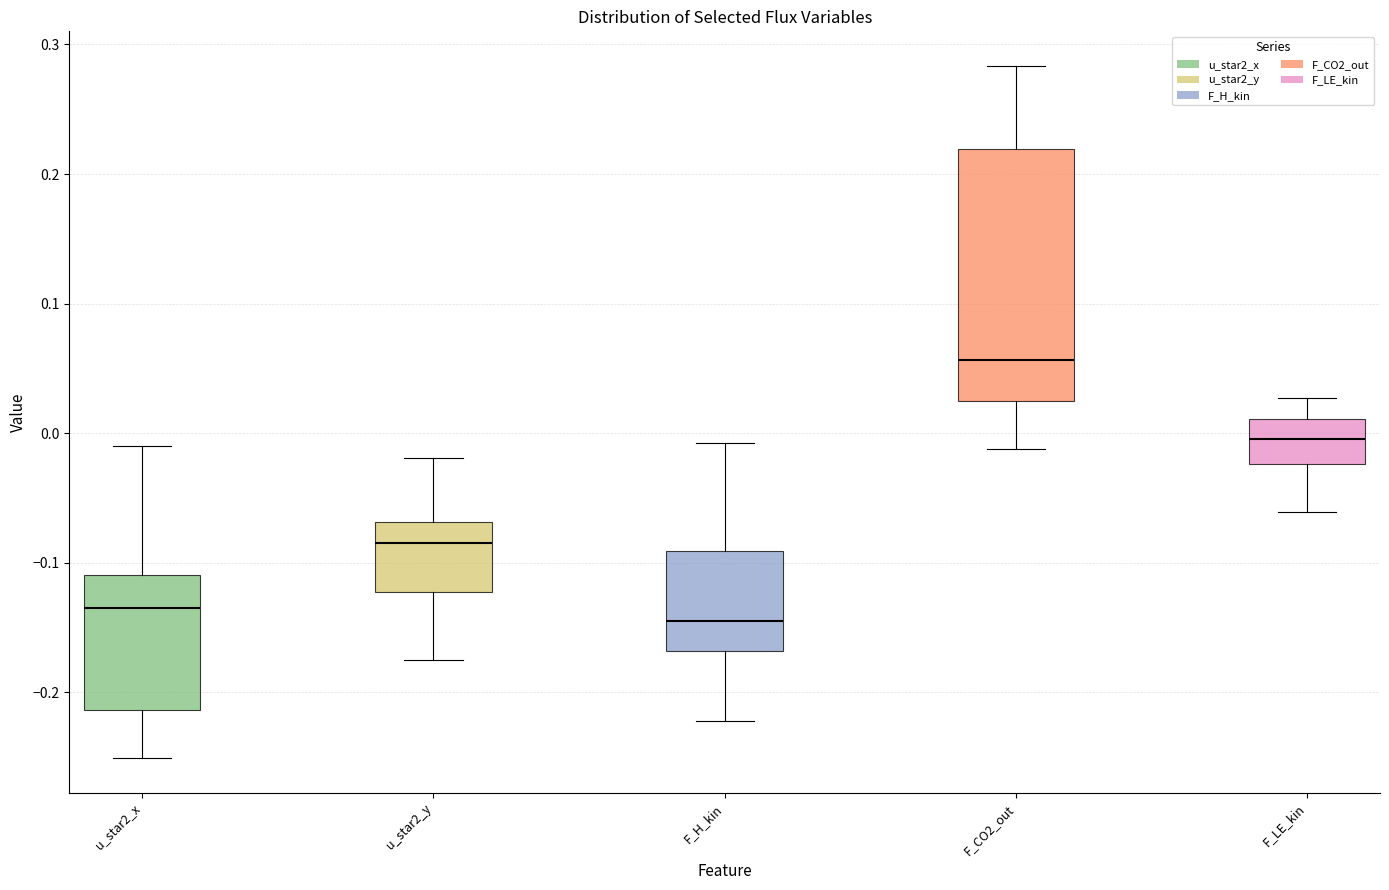

Comparing the boxes themselves (not the whiskers), which one is the tallest?

F_CO2_out